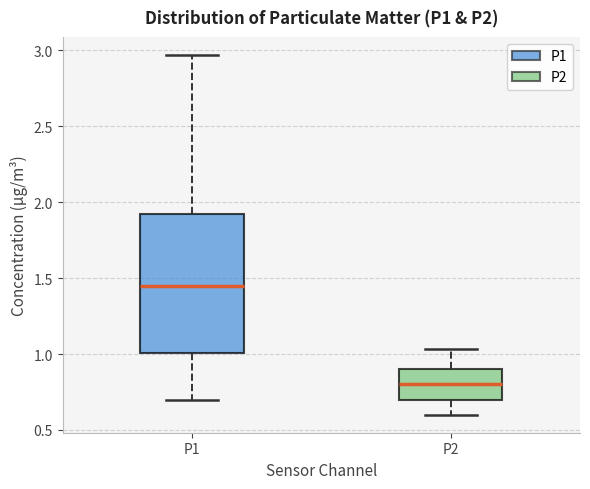

Which box is the tallest, from its lower edge to its upper edge?

P1